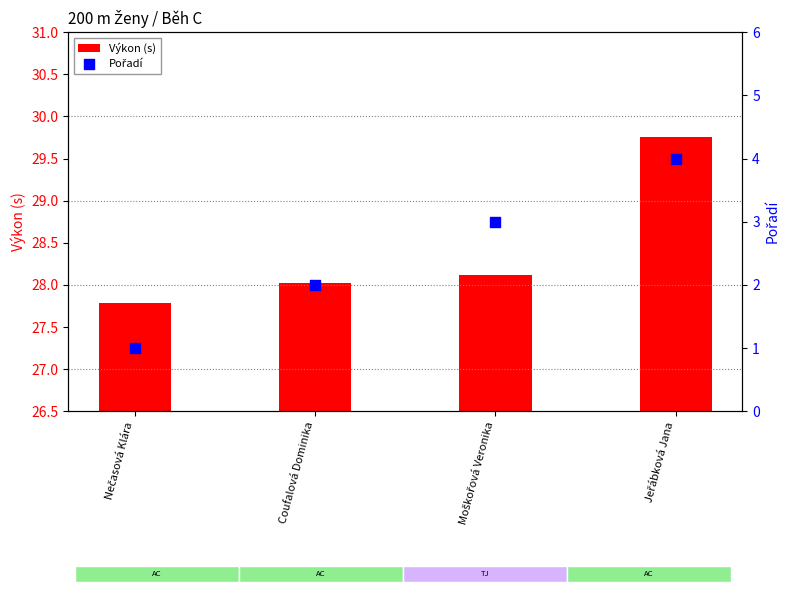

Which series has the largest Y range (max minus min)?

Pořadí